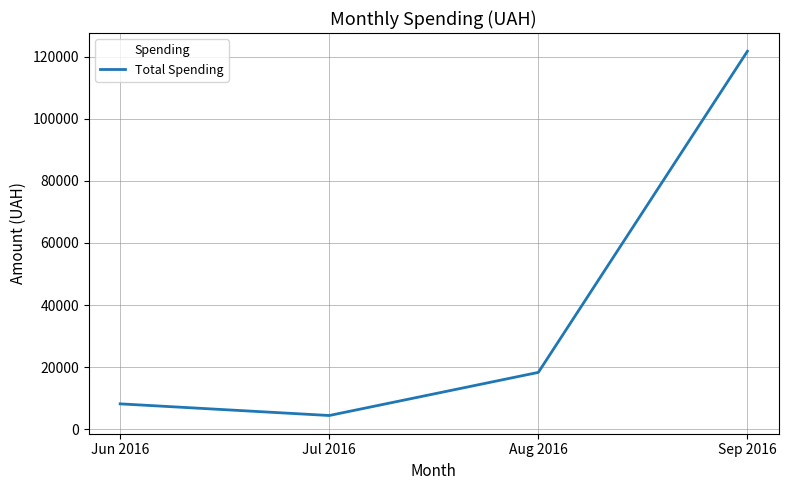

Reading left to right, what are all the values shown in this chart?

8131.0	4372.0	18276.7	121824.0